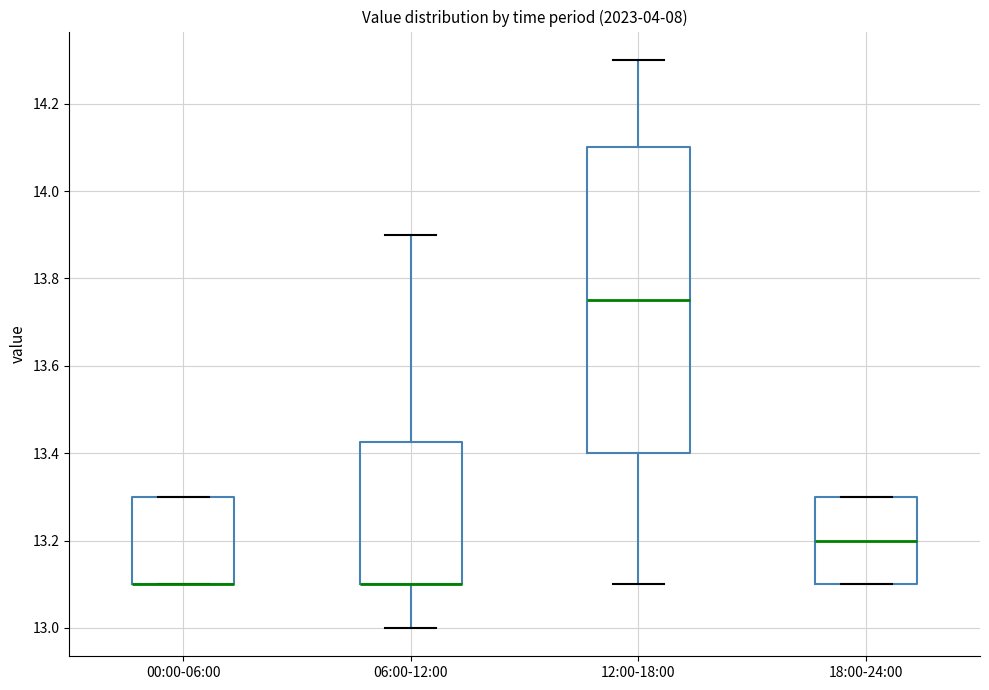

Reading left to right, read every box against the y-axis: the position of its median line, the range the box covers, and the ends of its whiskers. The values are not printed on the chart, so give them approximately, as read against the axis.

00:00-06:00: median 13.10 (drawn on the box's lower edge), box 13.10 to 13.30, whiskers 13.10 to 13.30
06:00-12:00: median 13.10 (drawn on the box's lower edge), box 13.10 to 13.42, whiskers 13.00 to 13.90
12:00-18:00: median 13.76, box 13.40 to 14.10, whiskers 13.10 to 14.30
18:00-24:00: median 13.20, box 13.10 to 13.30, whiskers 13.10 to 13.30